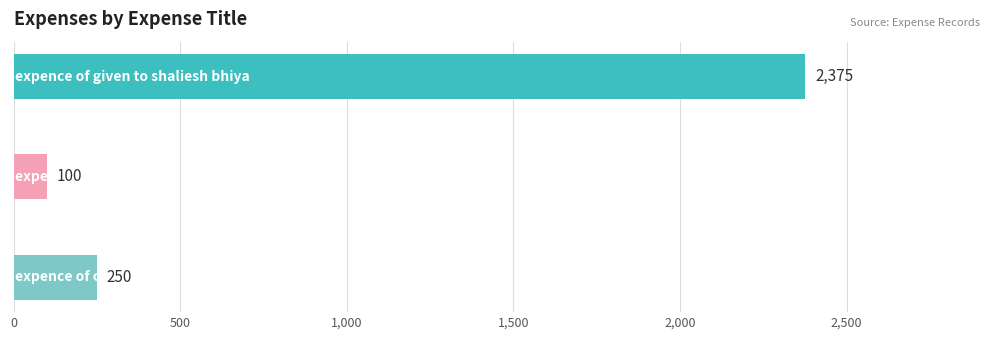

What is the average value?

908